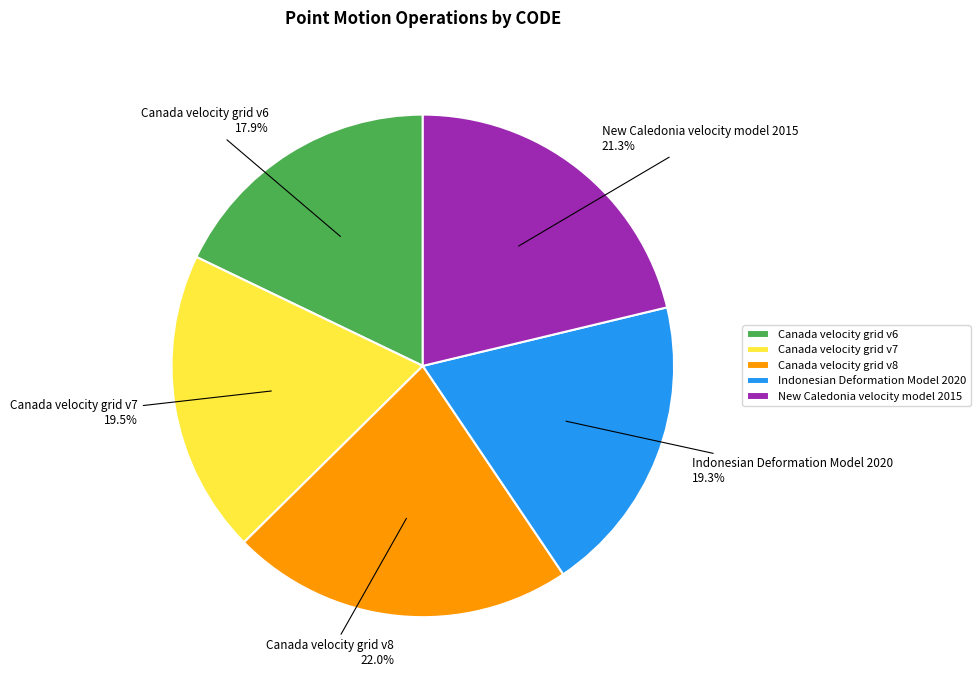

Which category has the biggest portion of the pie?

Canada velocity grid v8